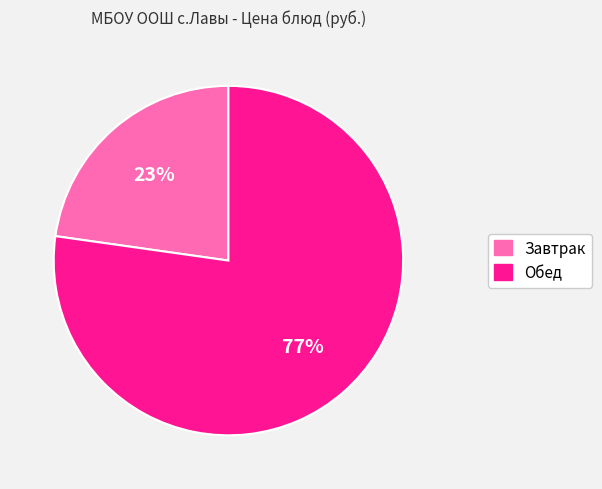

To the nearest percent, what is the difference between the largest and smallest slice percentages?

54%